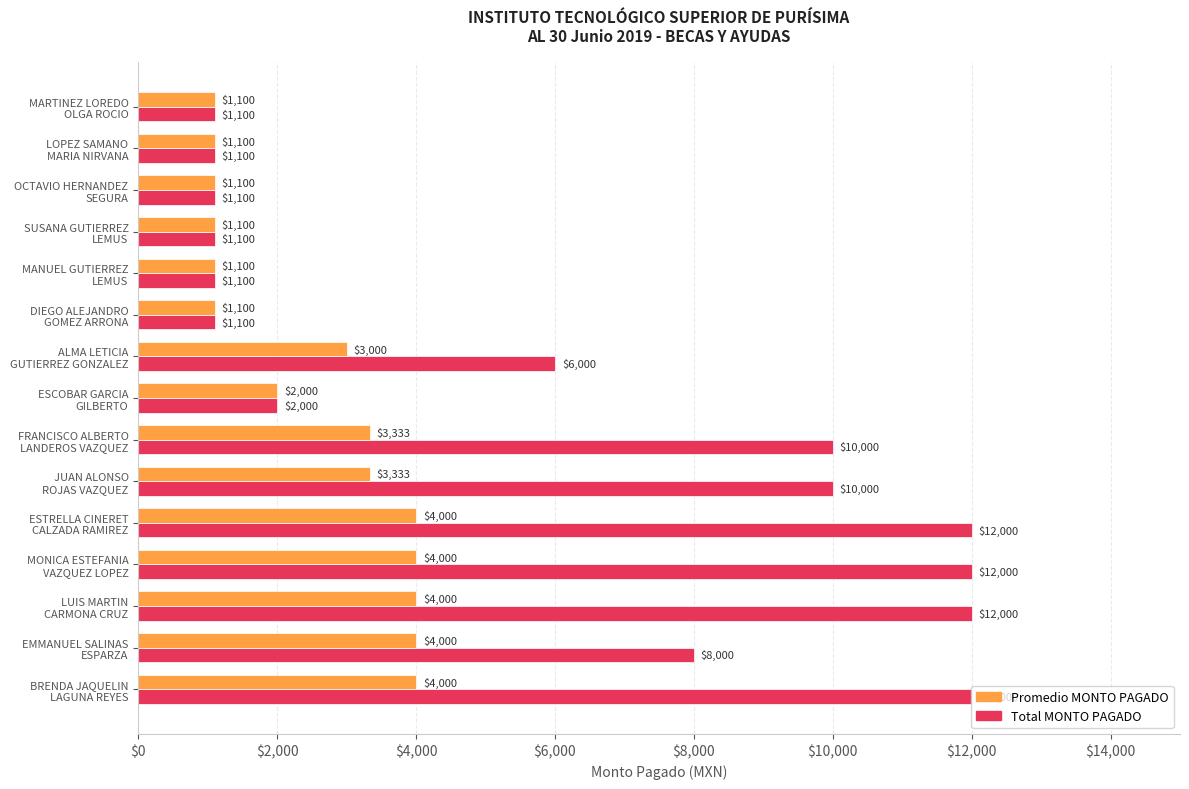

How many Promedio MONTO PAGADO values are between 1100 and 4000?

15